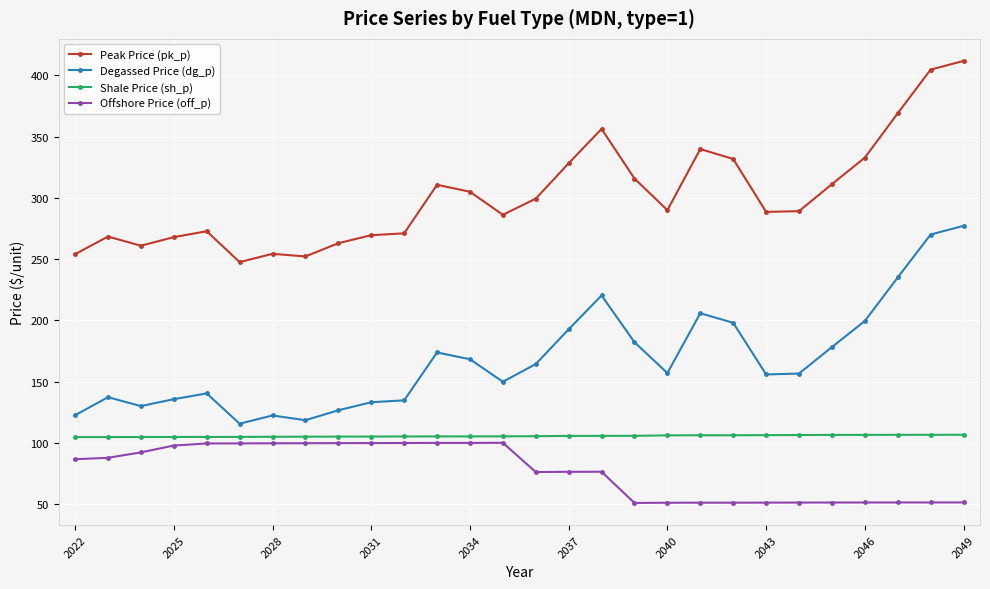

What is the minimum value for Offshore Price (off_p)?

51.1